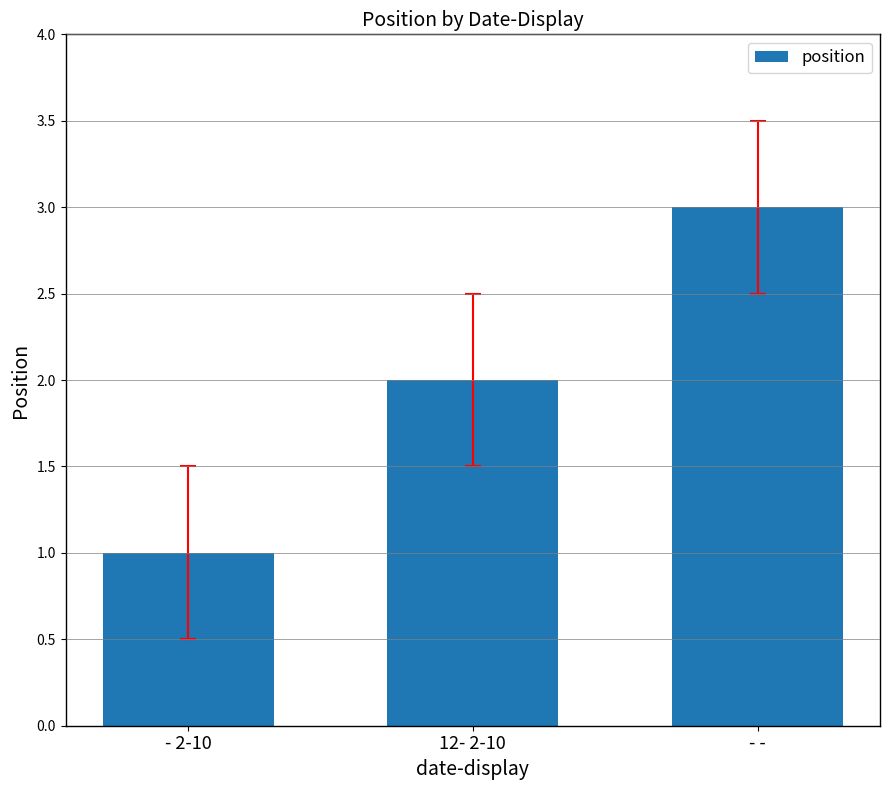

Read the value at - -.

3